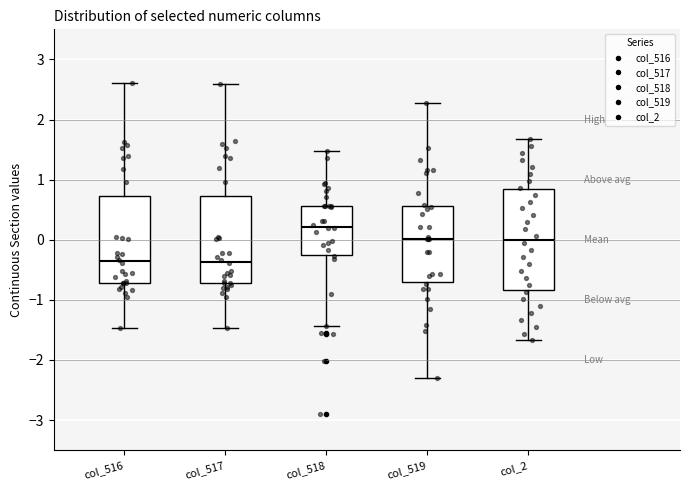

Which box is the tallest, from its lower edge to its upper edge?

col_2